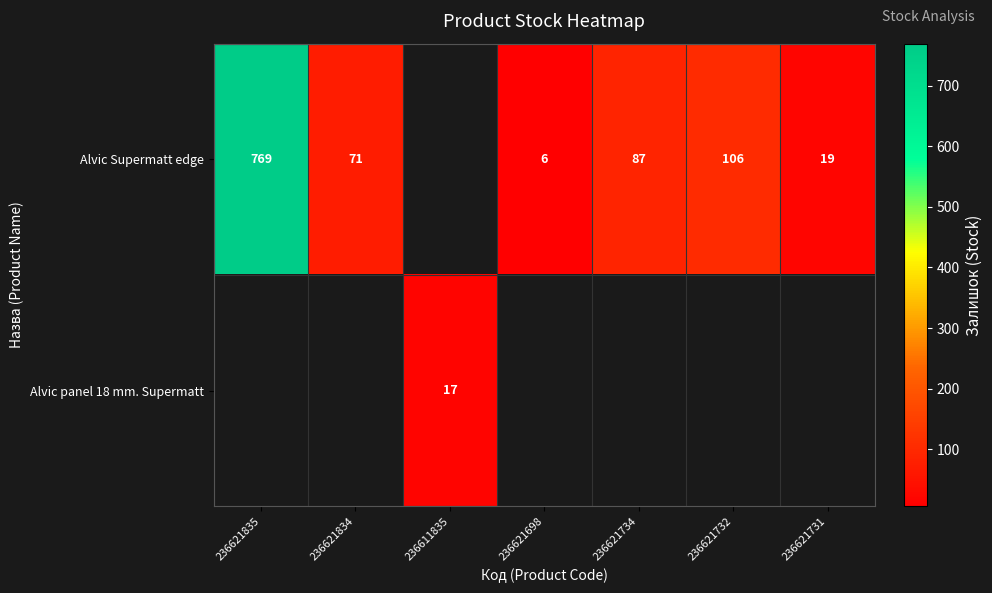

True or false: Alvic Supermatt edge has a value of 106 at 236621732.

True